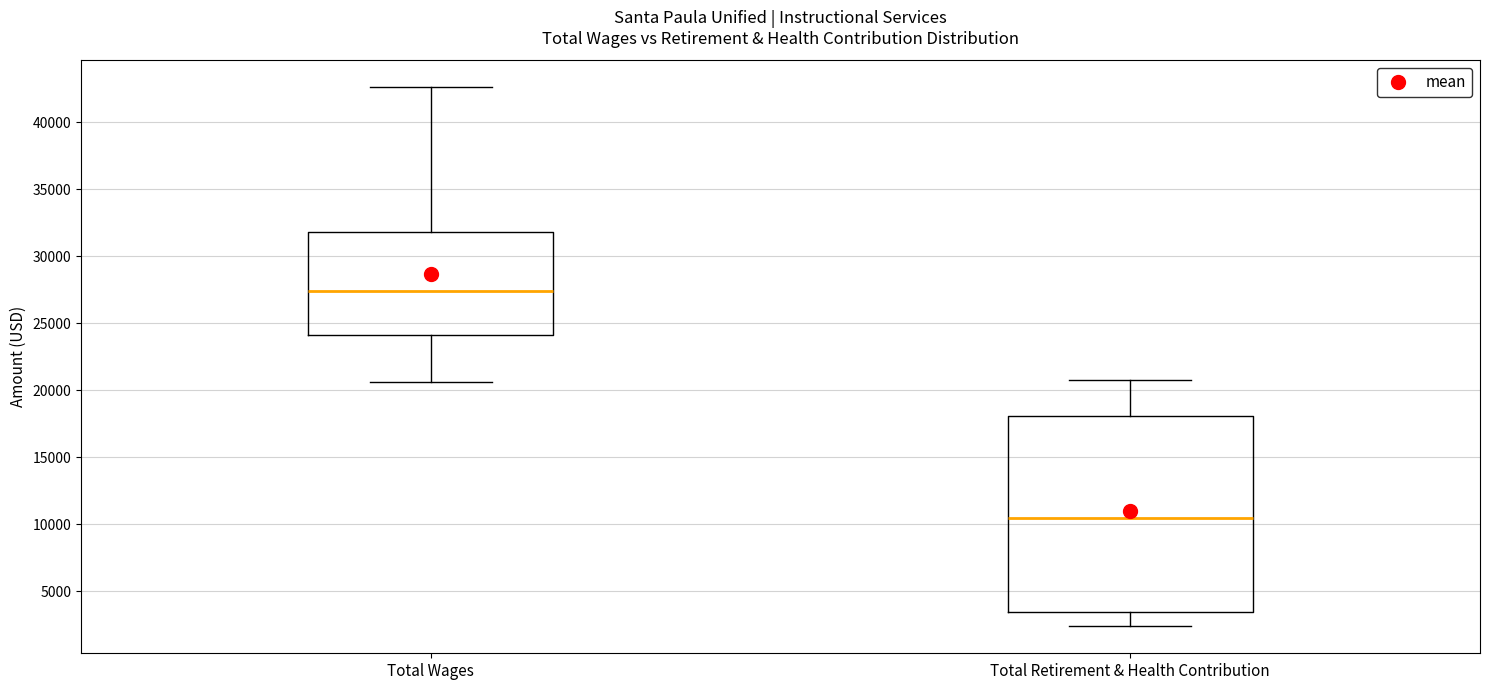

Comparing the boxes themselves (not the whiskers), which one is the tallest?

Total Retirement & Health Contribution